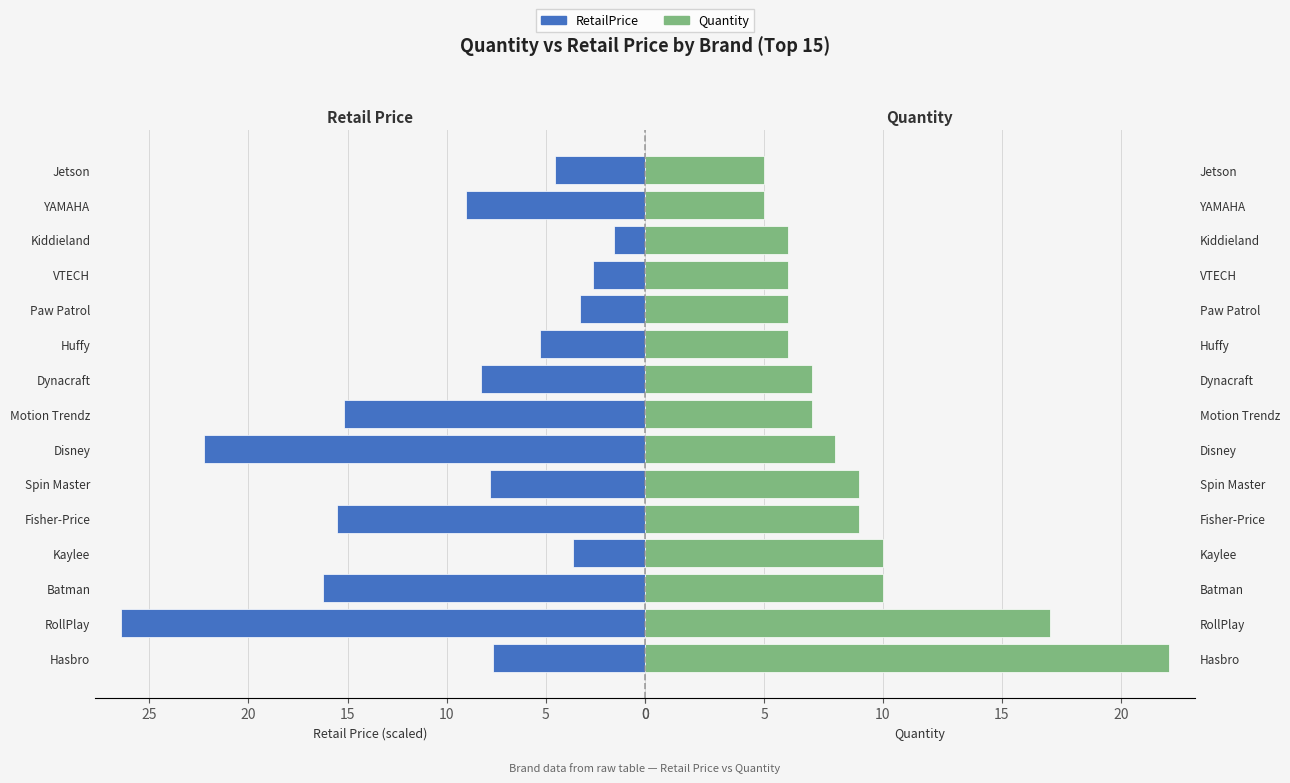

The Quantity series shows 1.6 at Jetson. True or false?

False